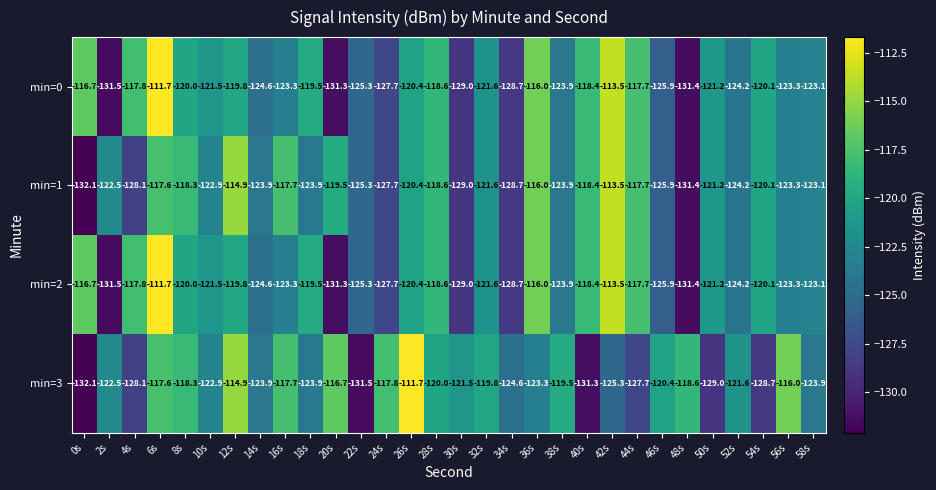

What is the difference between the min=2 values at 0s and 10s?

4.8